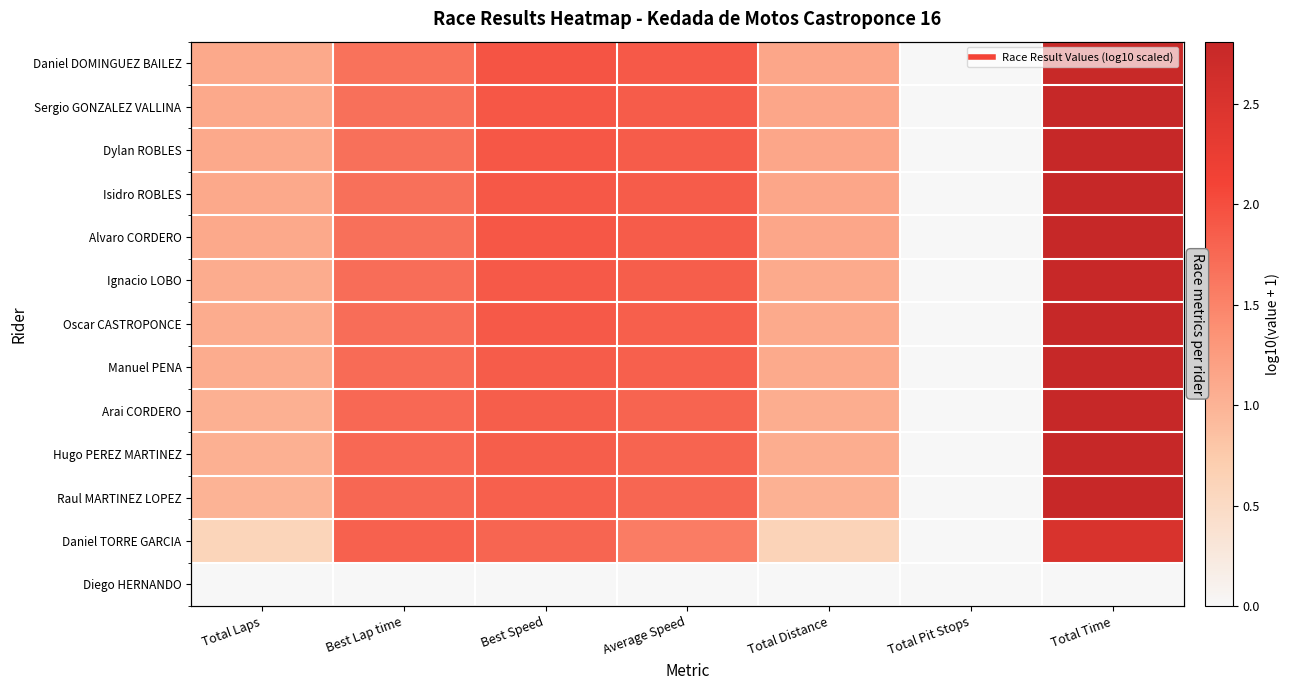

What is the greatest value displayed?

2.8